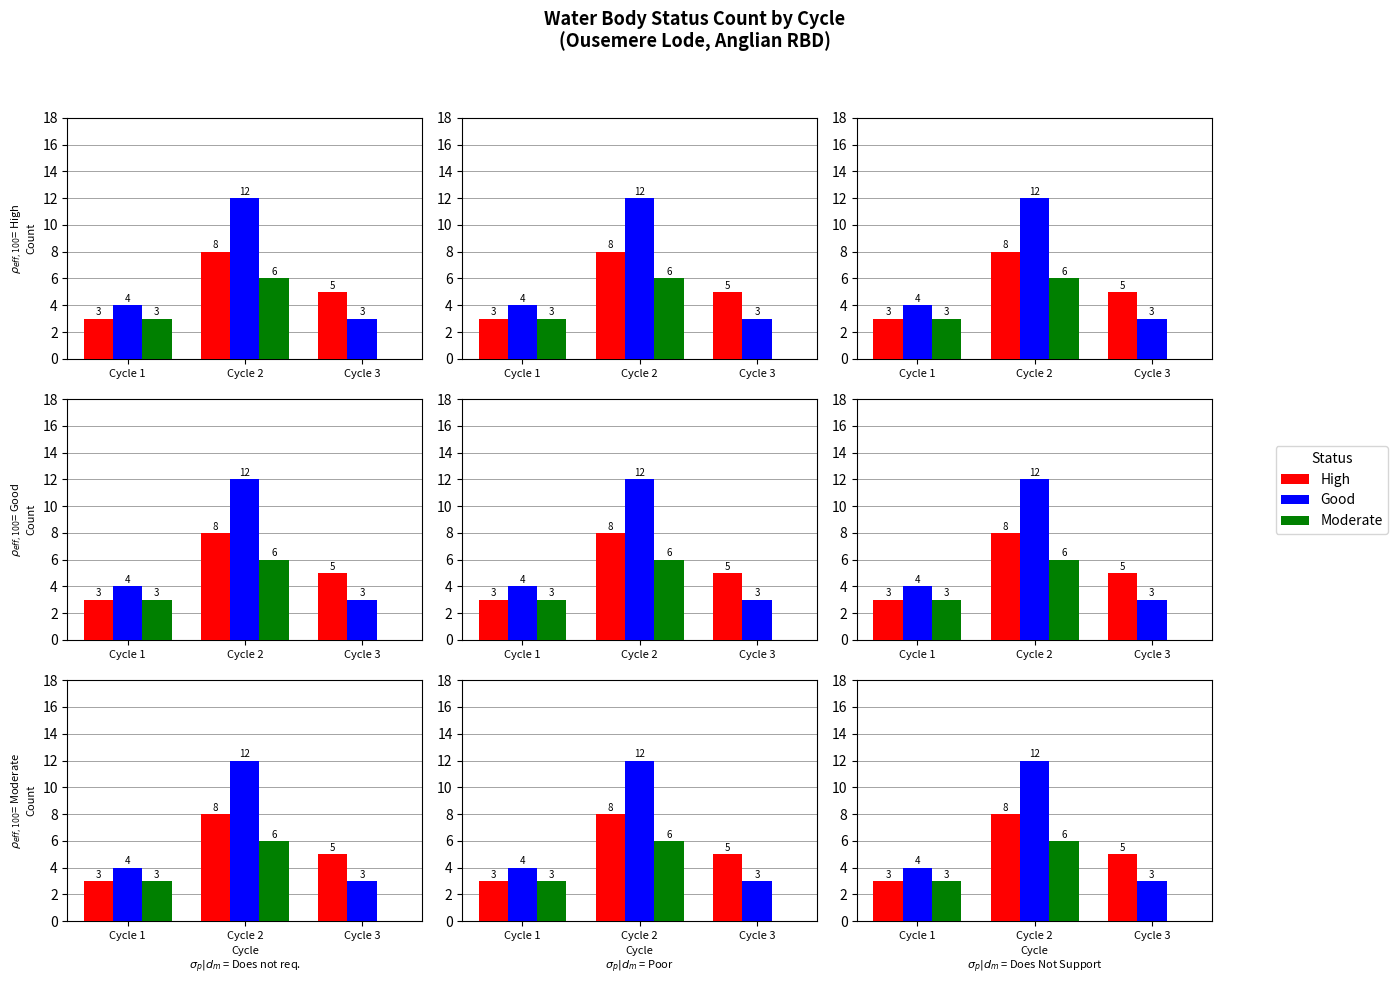

Reading right to left, what are all the values shown in this chart?

High: 5	8	3
Good: 3	12	4
Moderate: 0	6	3